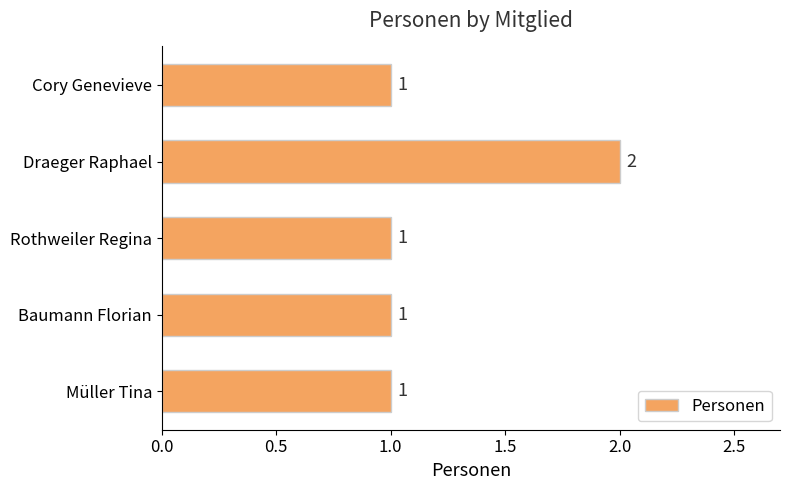

True or false: the data shows 1 at Rothweiler Regina.

True